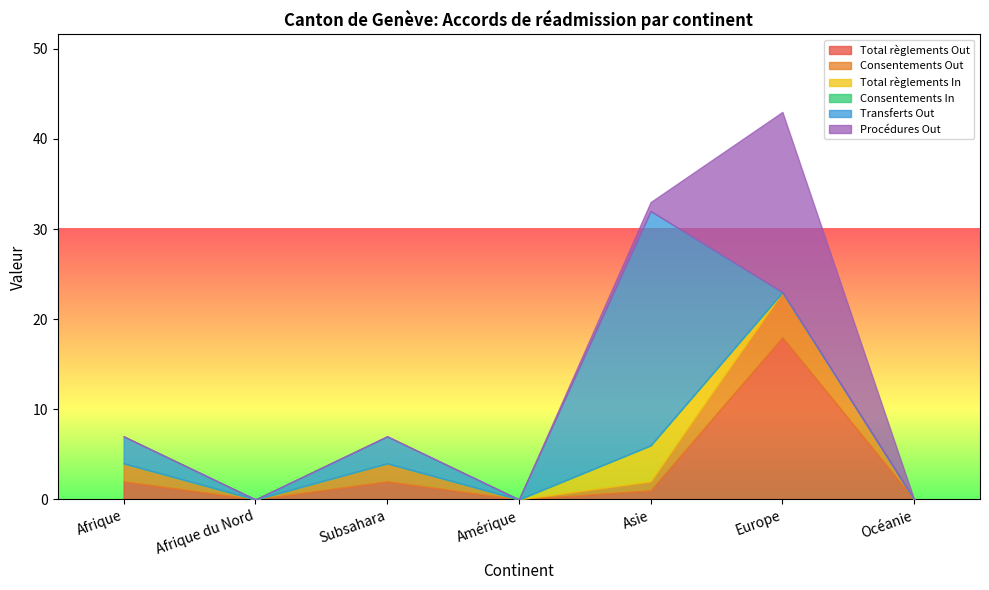

In Transferts Out, how many points are lower than both neighbors (excluding endpoints)?

2